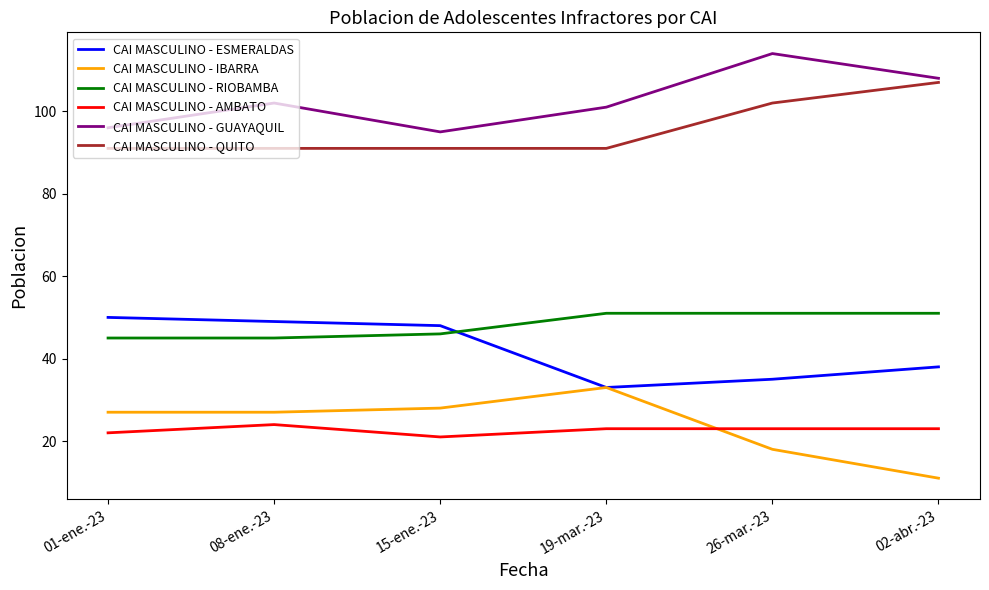

How many distinct data groups are displayed?

6